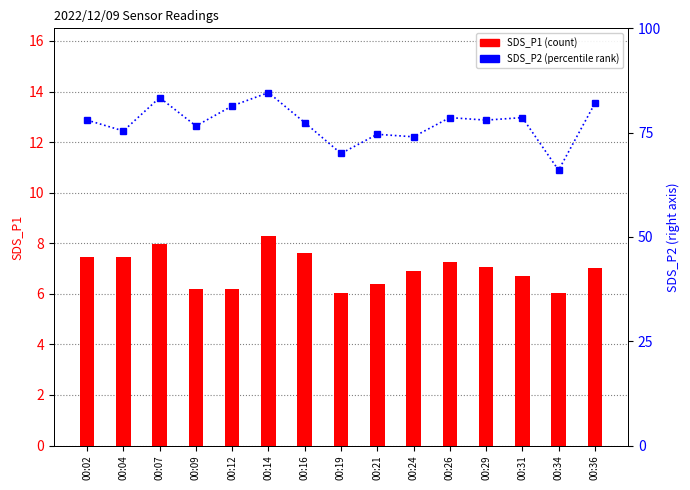

How many data points in SDS_P2 are less than 78?

7